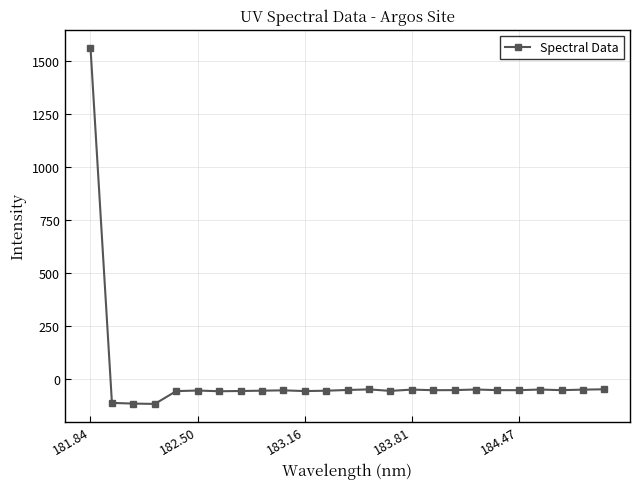

True or false: the data has more than 0 interior local peaks.

True